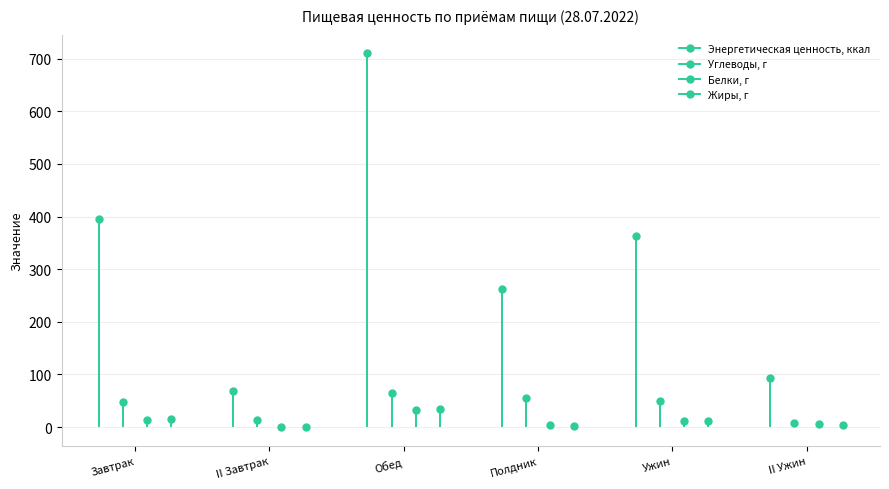

True or false: Энергетическая ценность, ккал and Жиры, г intersect in this chart.

False